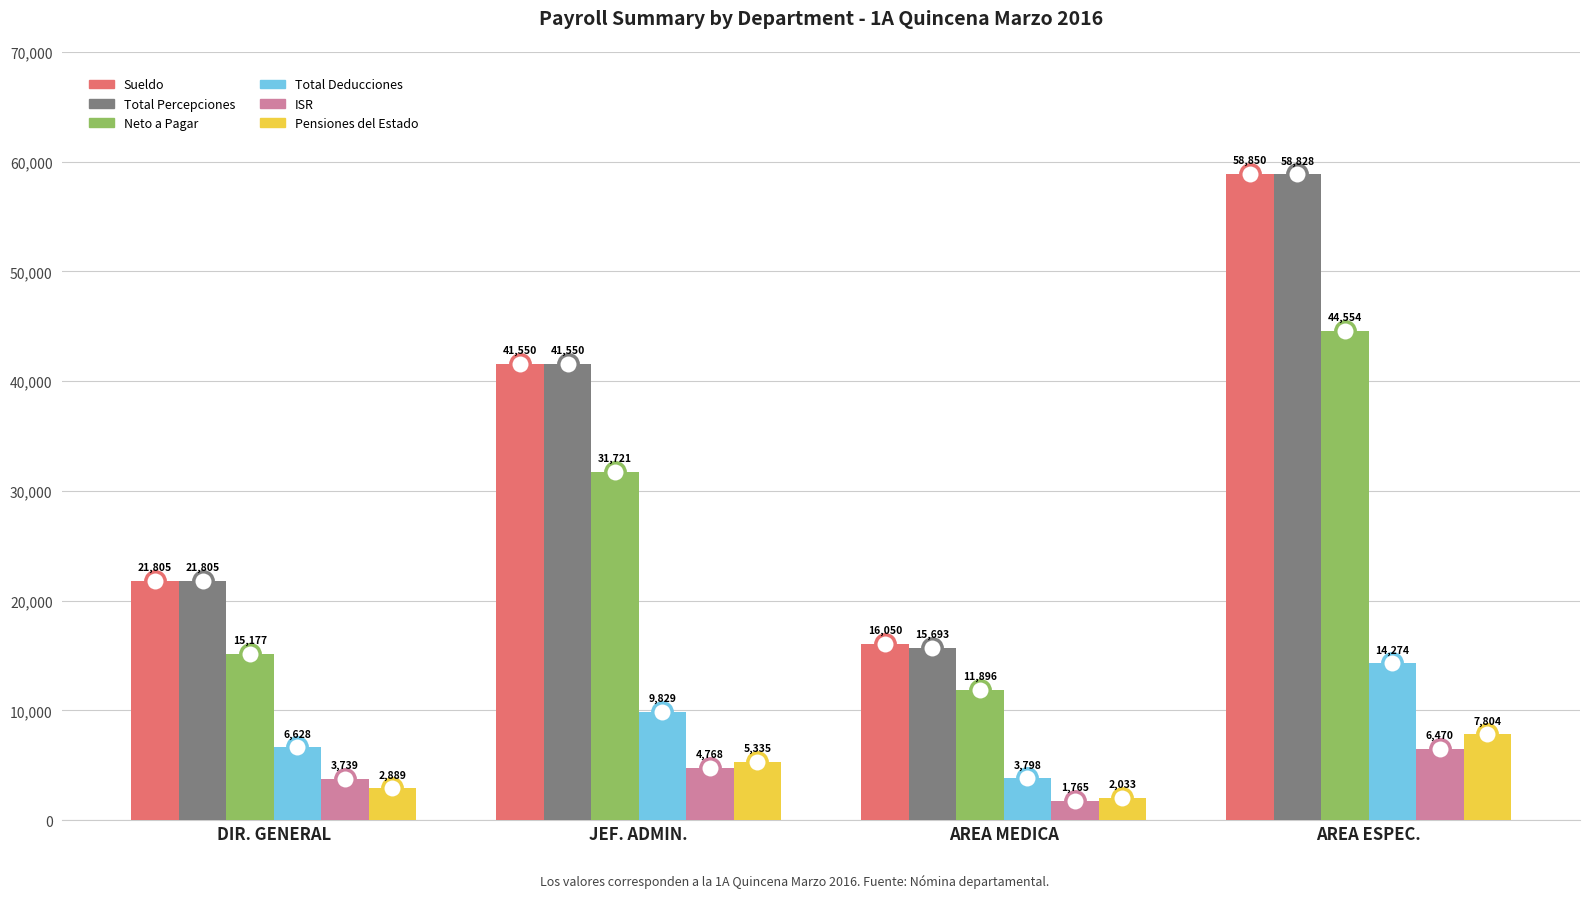

At which category is the sum across all series the highest?

AREA ESPEC.